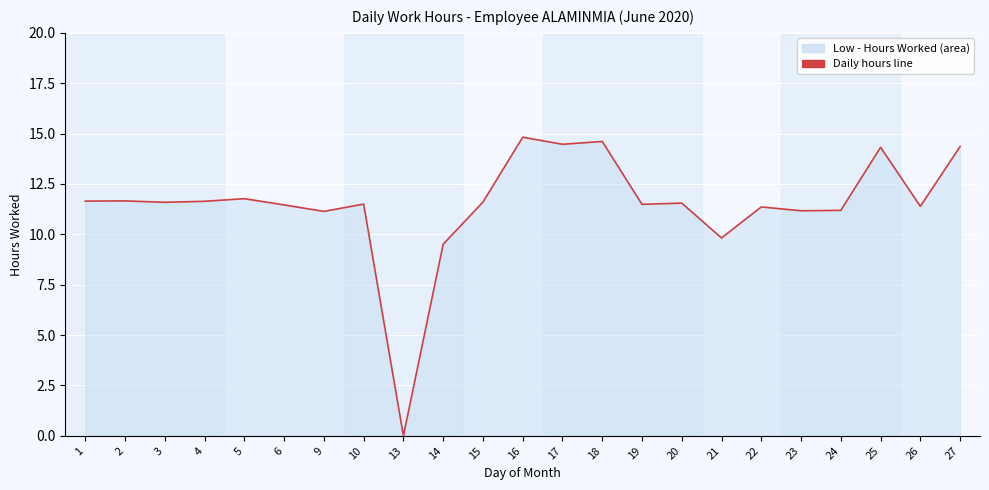

Is it true that the value at 14 is 15.6?

False